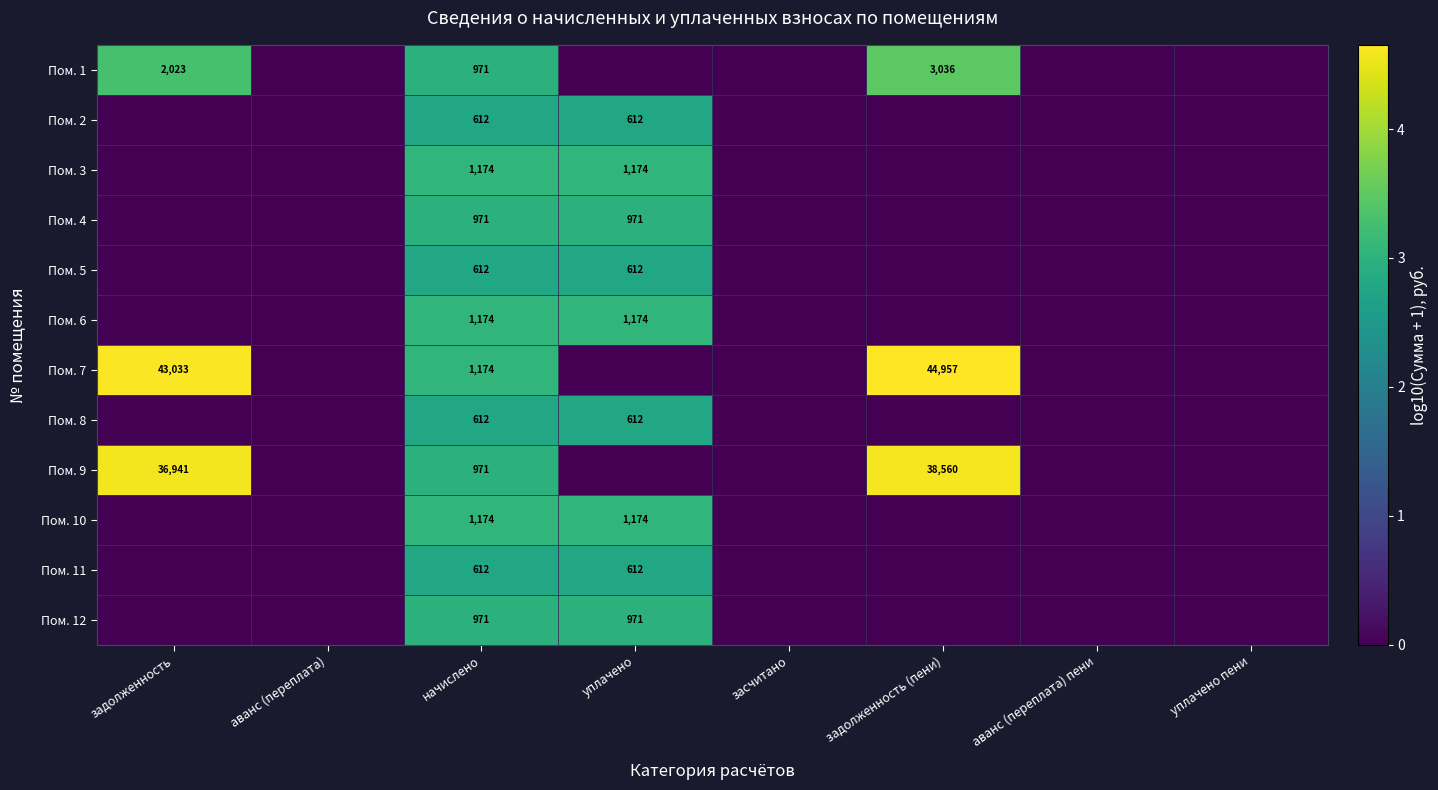

The Пом. 1 series shows 4031 at задолженность (пени). True or false?

False